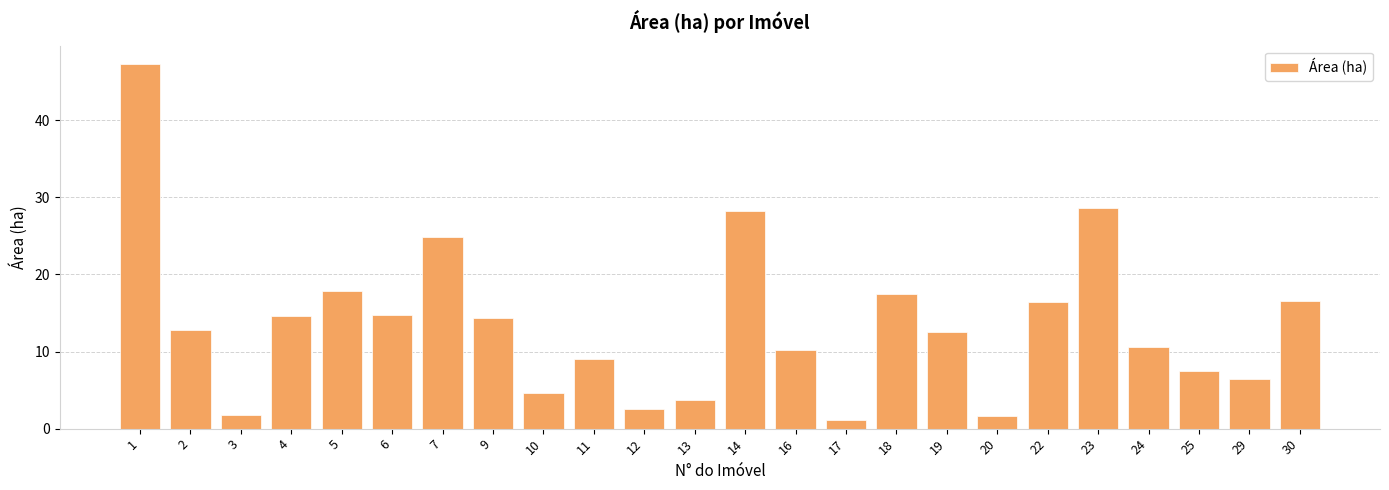

What is the maximum value shown in the chart?

47.3